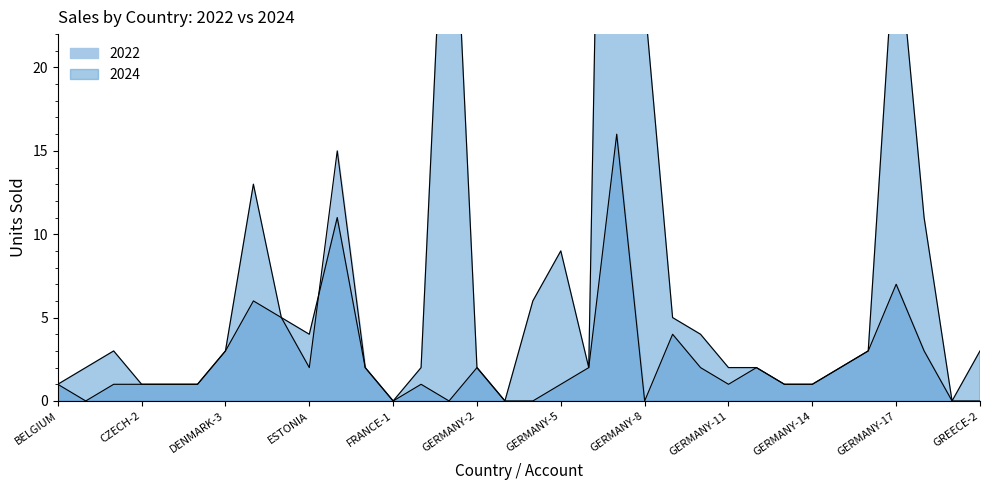

Rank the series at GERMANY-15 from lowest to highest value.

2024, 2022